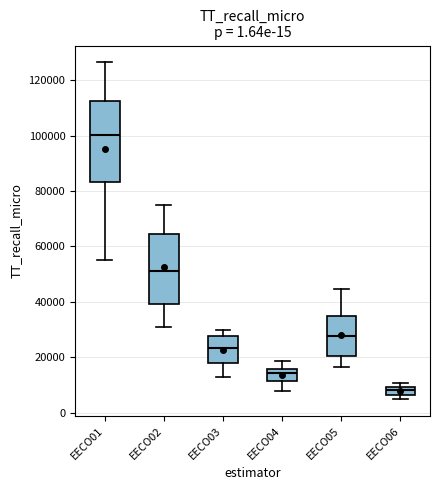

Where is the upper edge of the box for EECO04 on the y-axis? The values are not printed on the chart, so give them approximately, as read against the axis.

16000